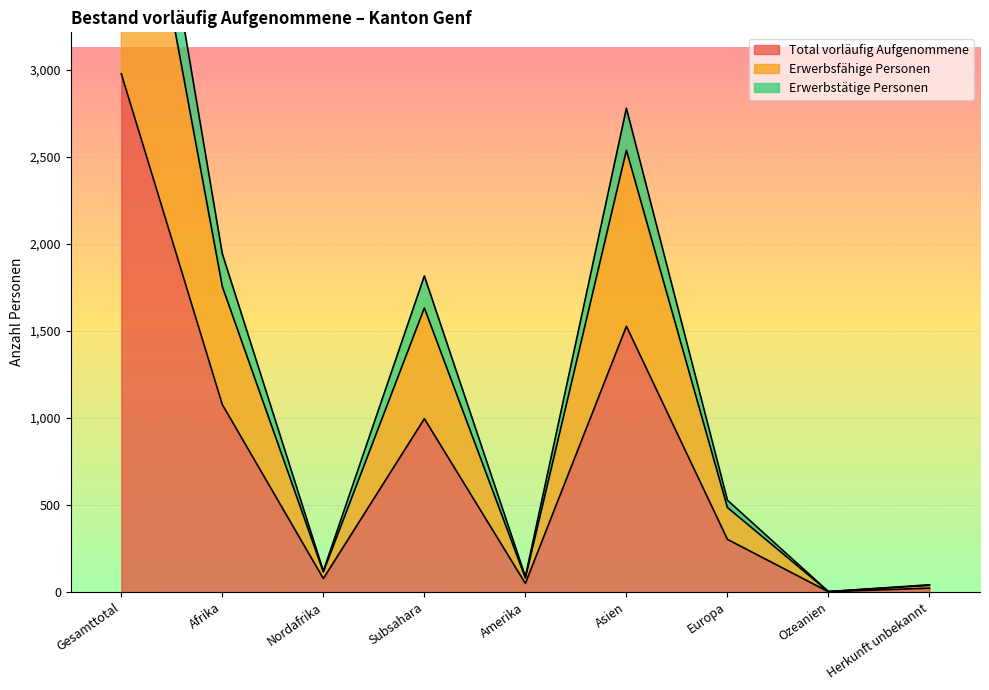

At which label is Total vorläufig Aufgenommene closest to 1488?

Asien